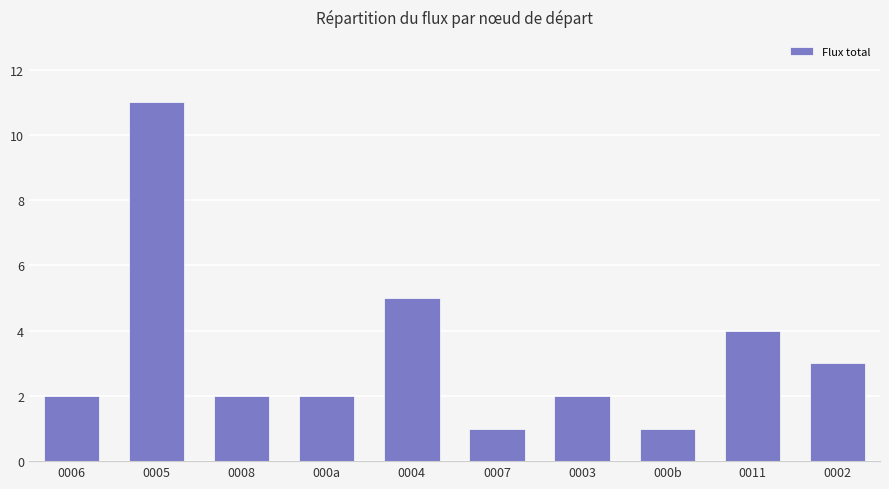

What is the change in value from 0006 to 0002?

+1